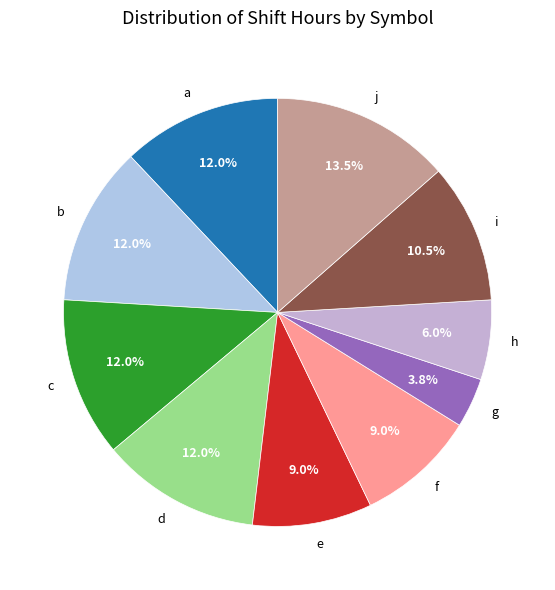

To the nearest percent, what is the difference between the f and g slice percentages?

5%